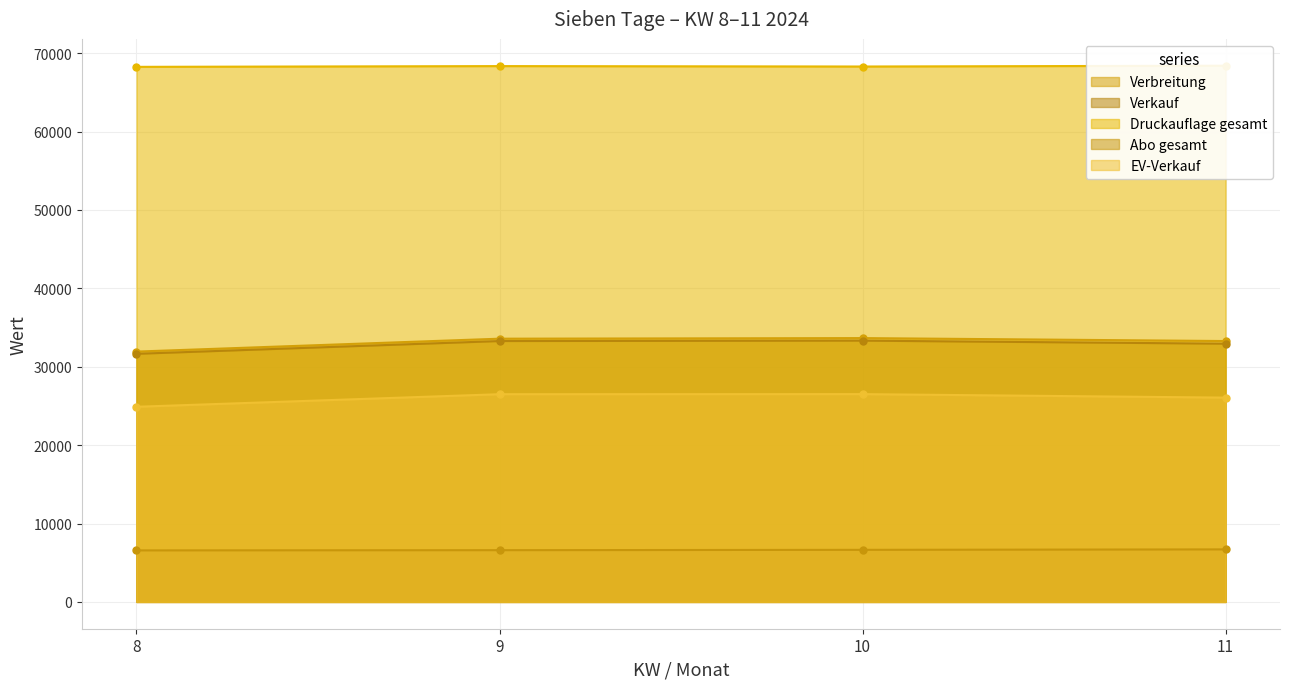

Where does the Verkauf series first go above 33275?

10